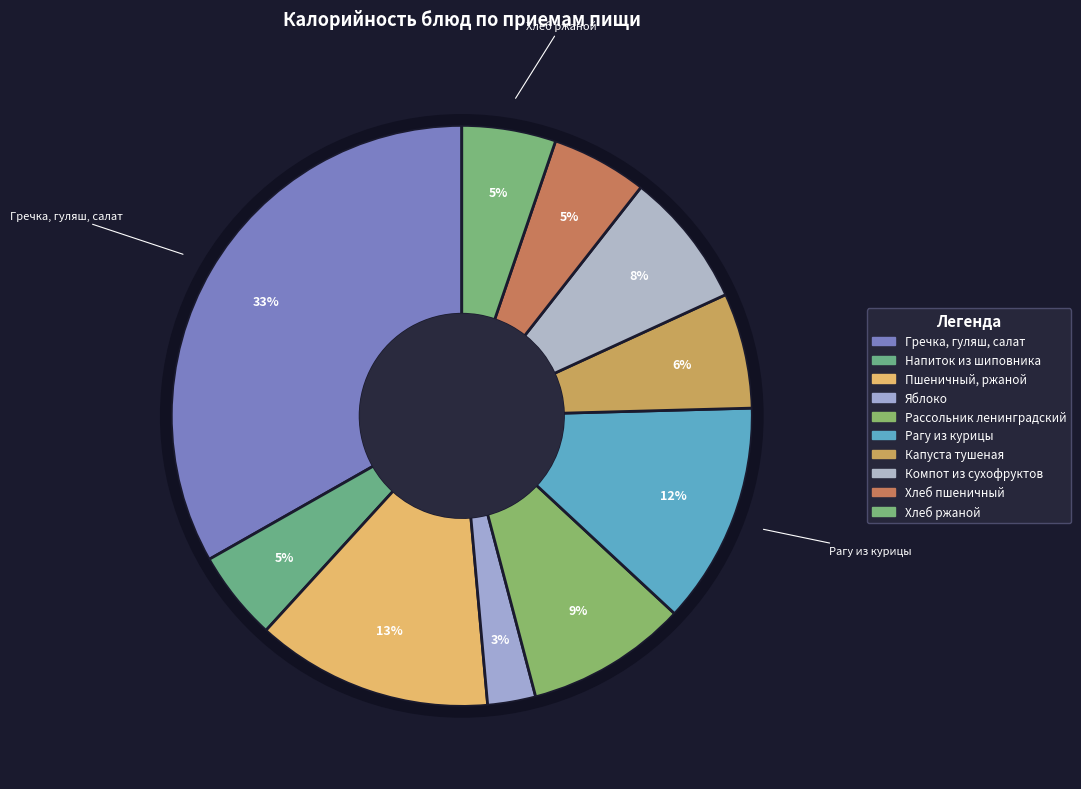

Count the number of slices in the pie.

10